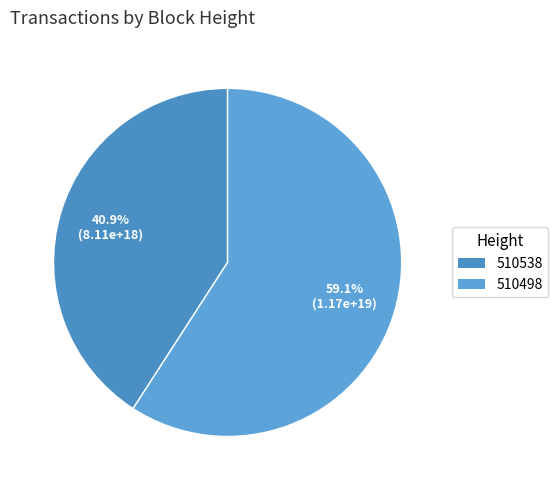

Does any single category account for the majority?

Yes